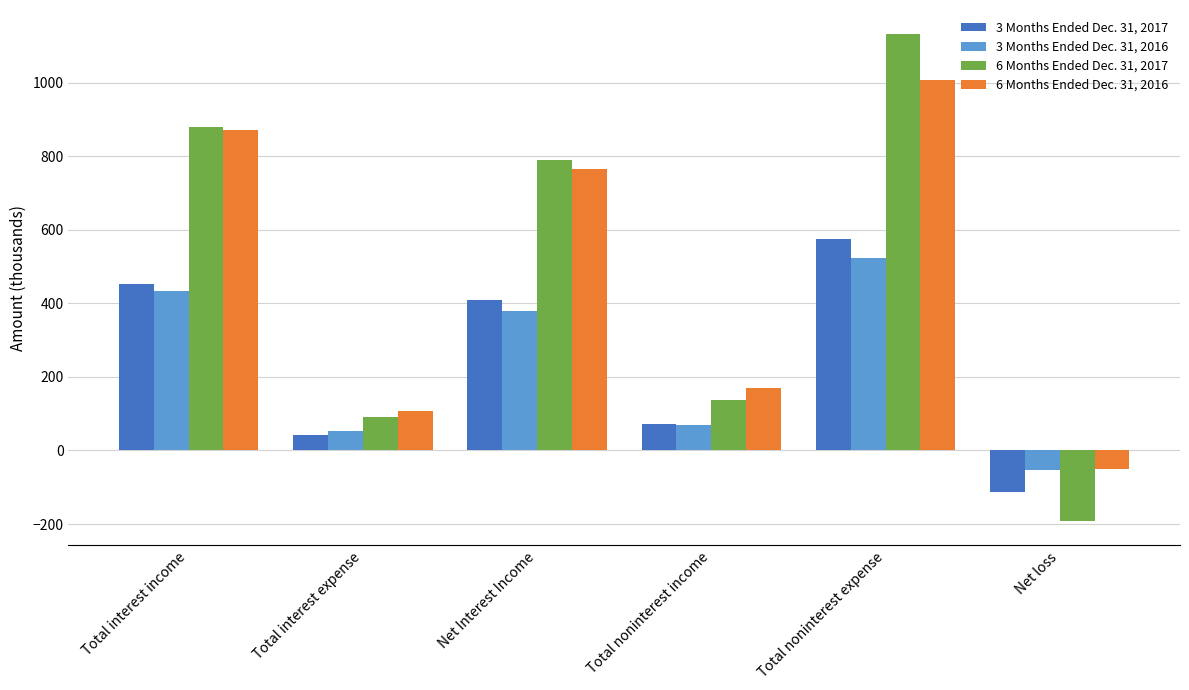

At which category is the sum across all series the highest?

Total noninterest expense